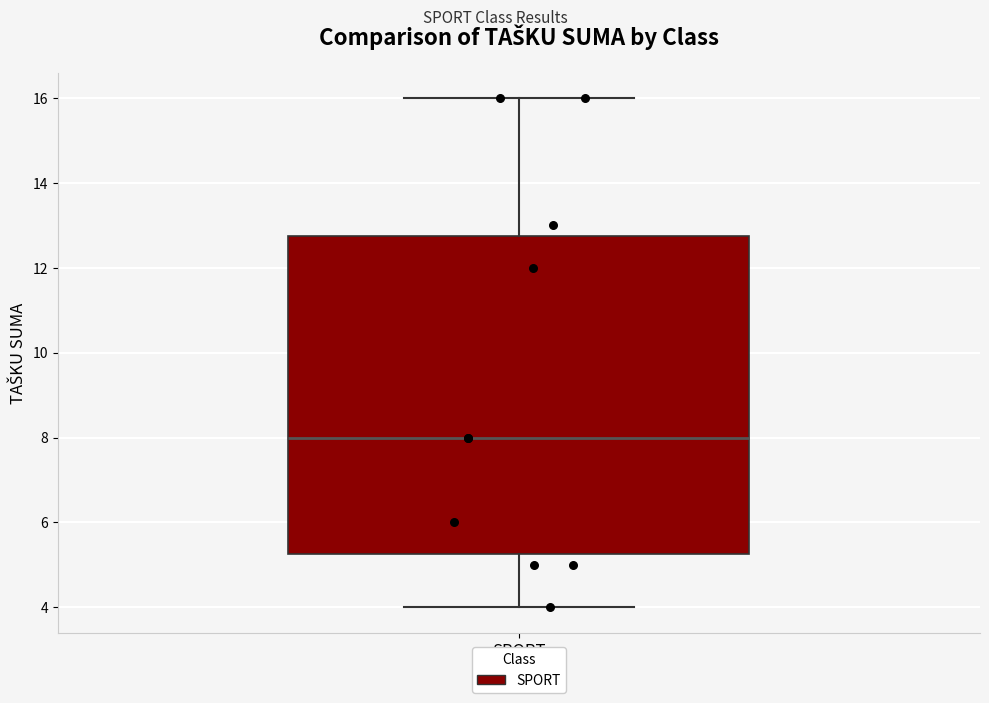

Where is the lower edge of the box for SPORT on the y-axis? The values are not printed on the chart, so give them approximately, as read against the axis.

5.2